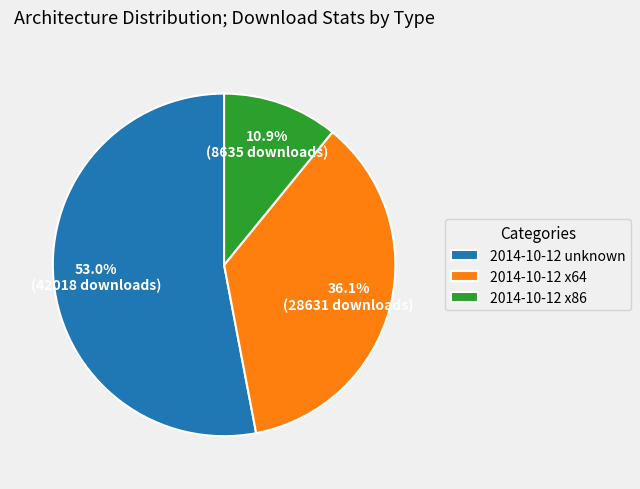

Between 2014-10-12 x86 and 2014-10-12 unknown, which is larger?

2014-10-12 unknown